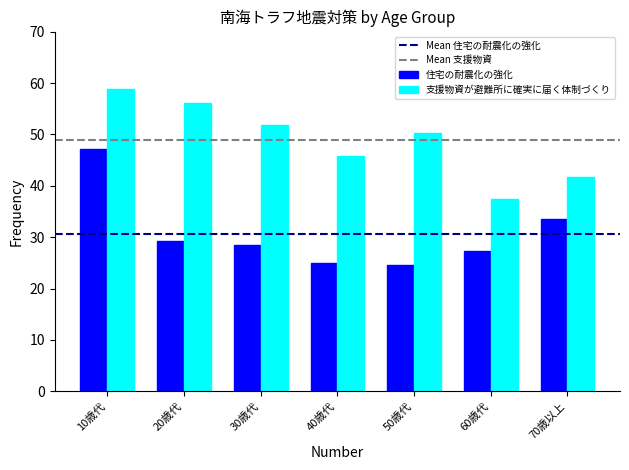

At which label does 住宅の耐震化の強化 first exceed 28?

10歳代